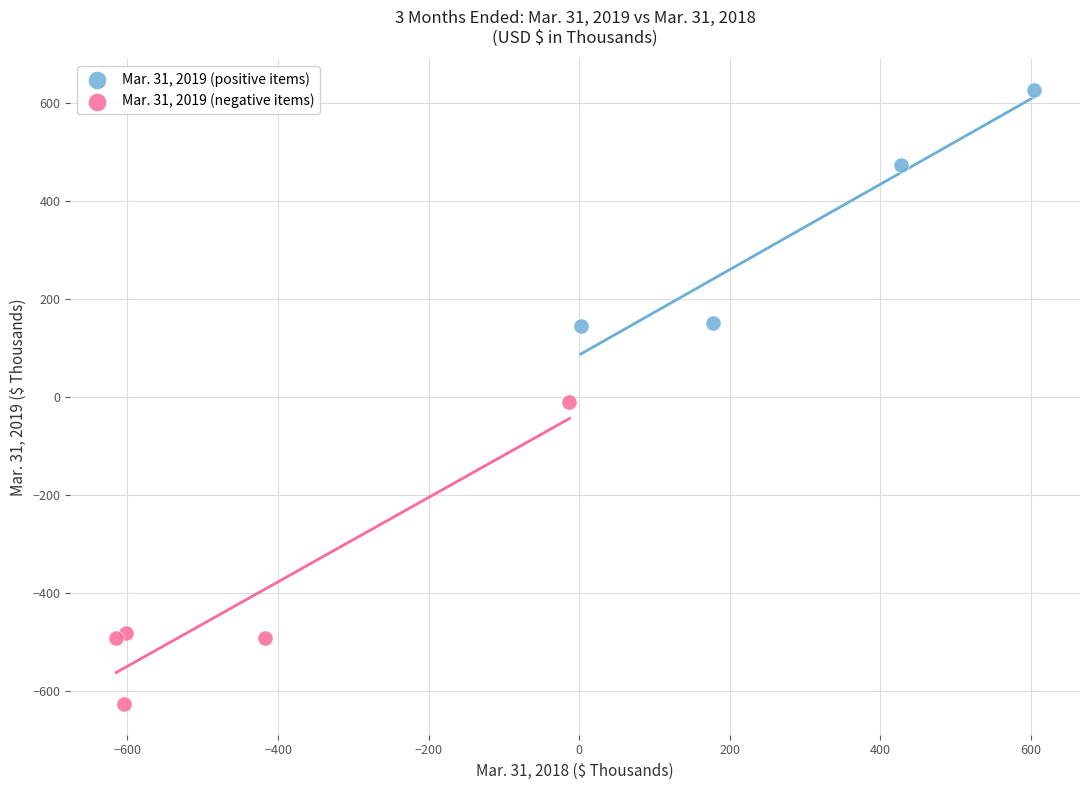

Which series reaches the minimum Y coordinate?

Mar. 31, 2019 (negative items)